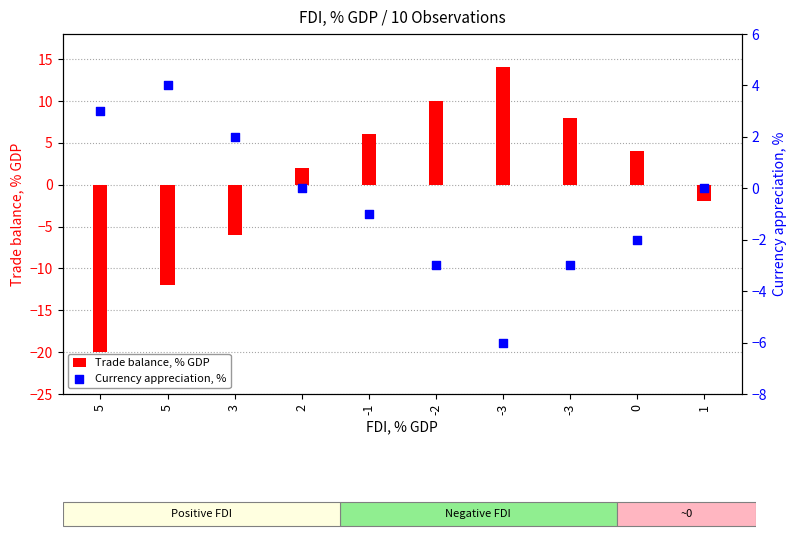

At how many categories does at least one series exceed 0?

9